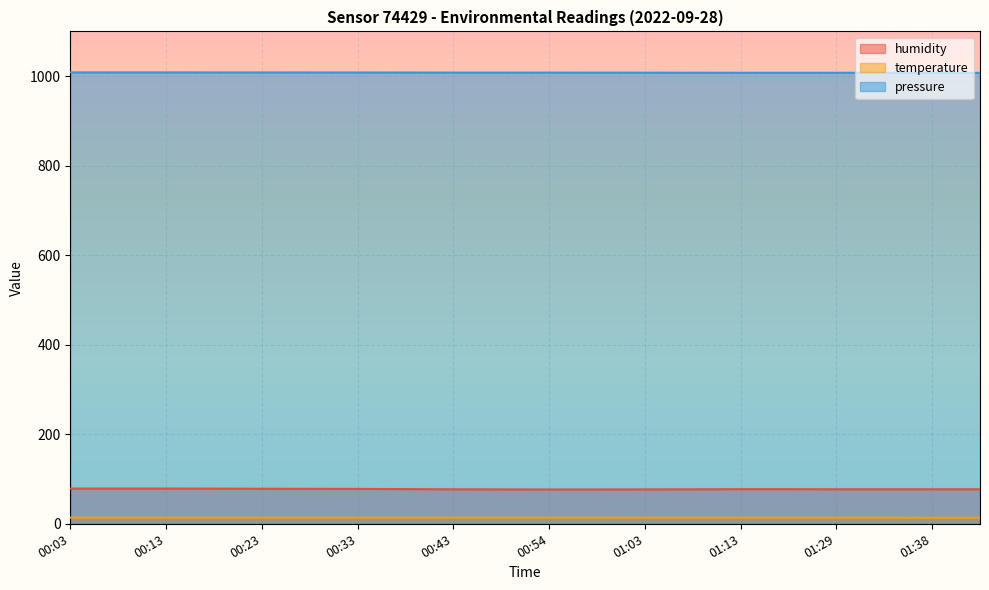

True or false: temperature has more than 0 points higher than both neighbors.

False